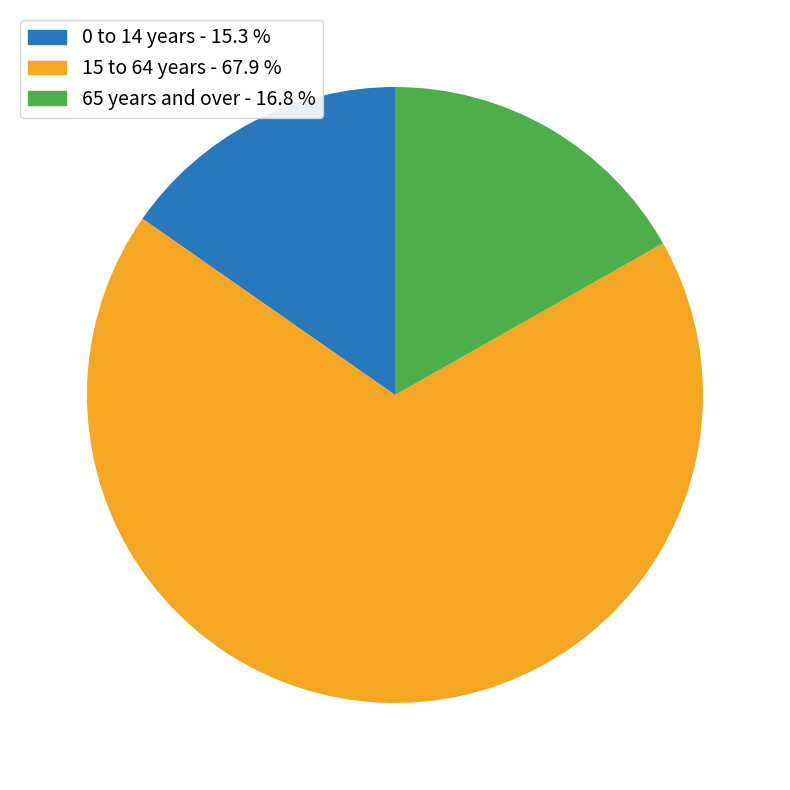

How many segments does this pie chart have?

3